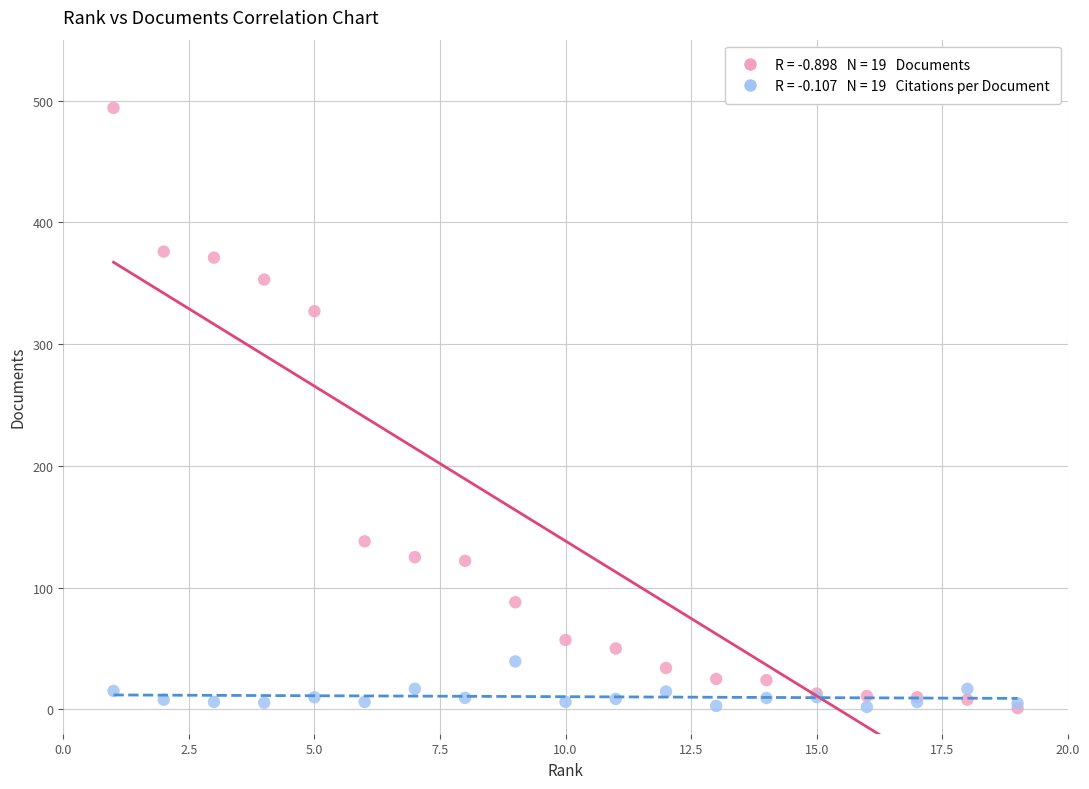

Across all series, what Y value is closest to 247?

327.0